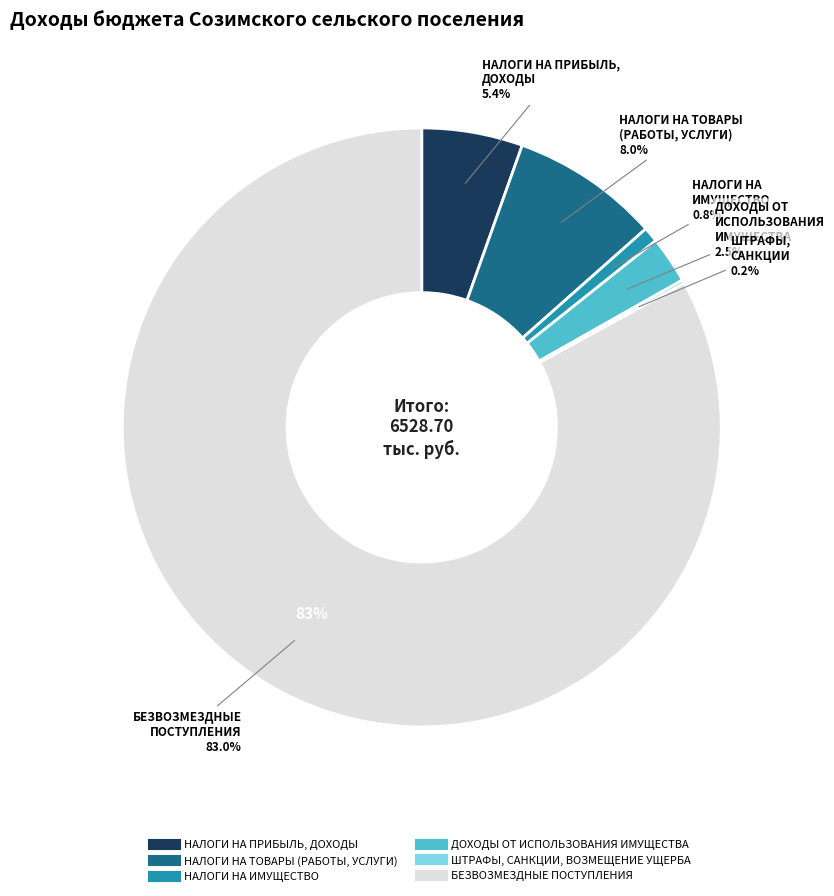

Count the number of slices in the pie.

6